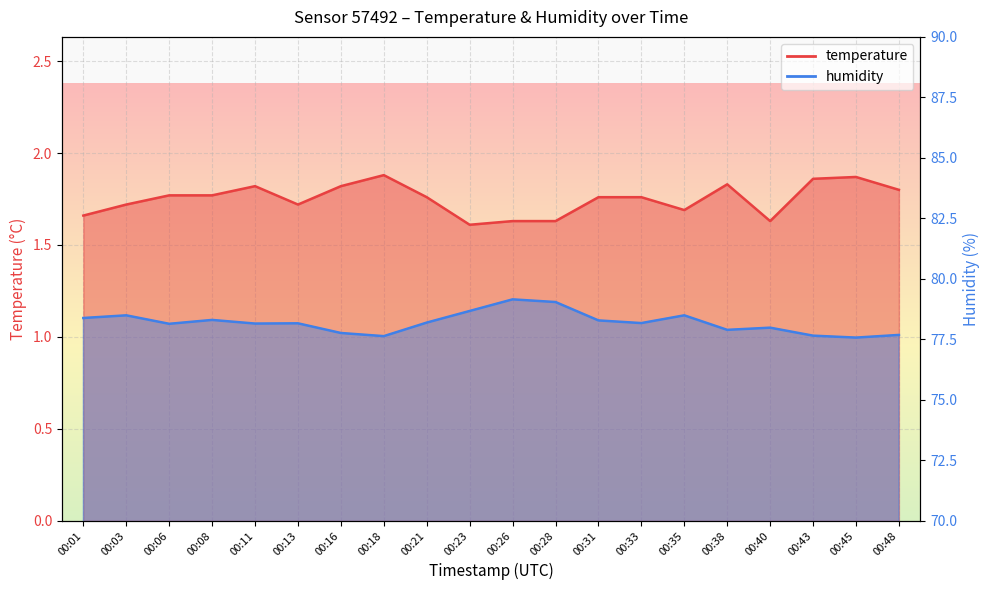

Which series has the widest spread of values?

humidity